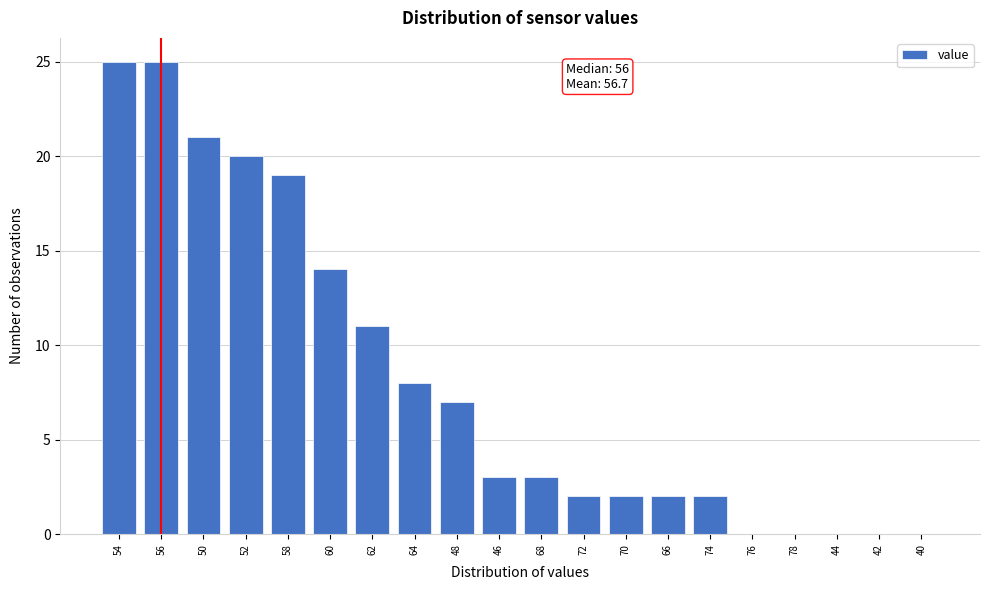

Reading left to right, extract all data points from this chart.

54=25	56=25	50=21	52=20	58=19	60=14	62=11	64=8	48=7	46=3	68=3	72=2	70=2	66=2	74=2	76=0	78=0	44=0	42=0	40=0